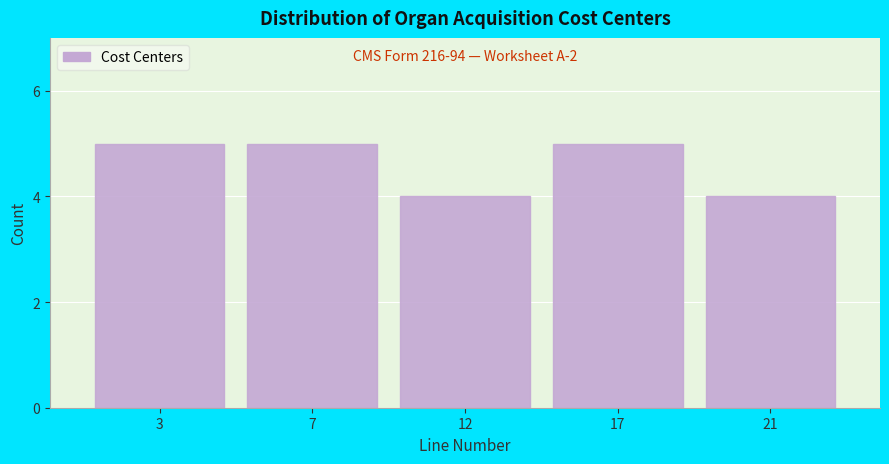

Reading right to left, what are all the values shown in this chart?

4	5	4	5	5